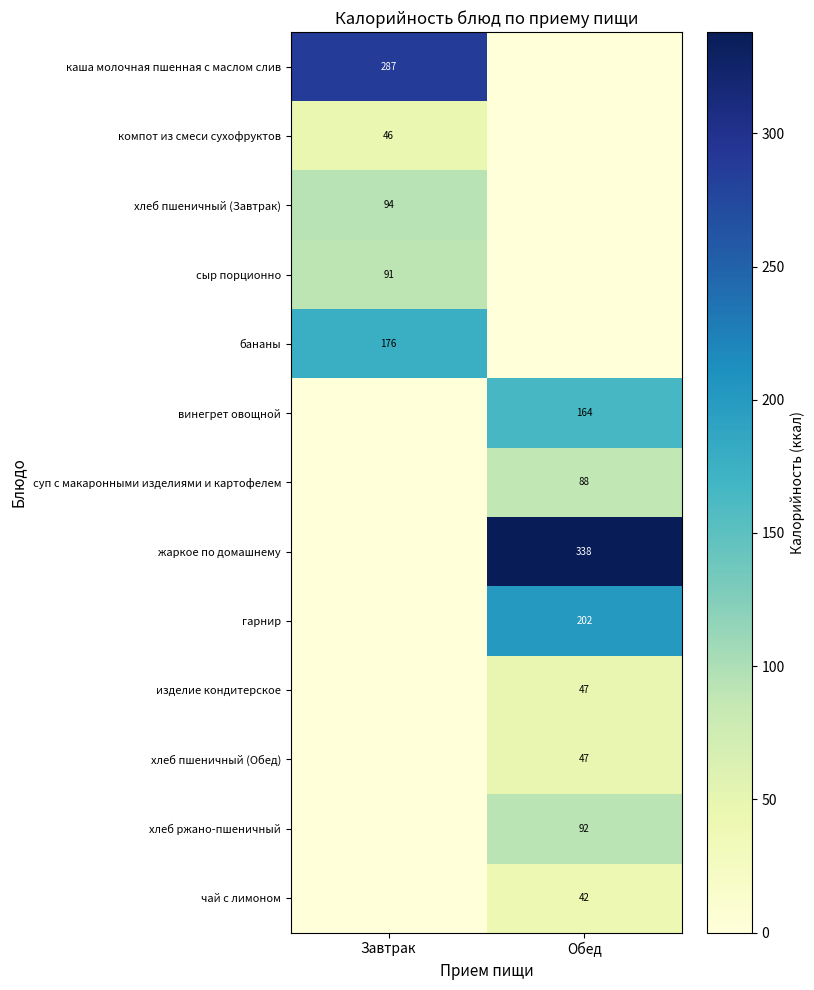

The изделие кондитерское series shows 47 at Обед. True or false?

True